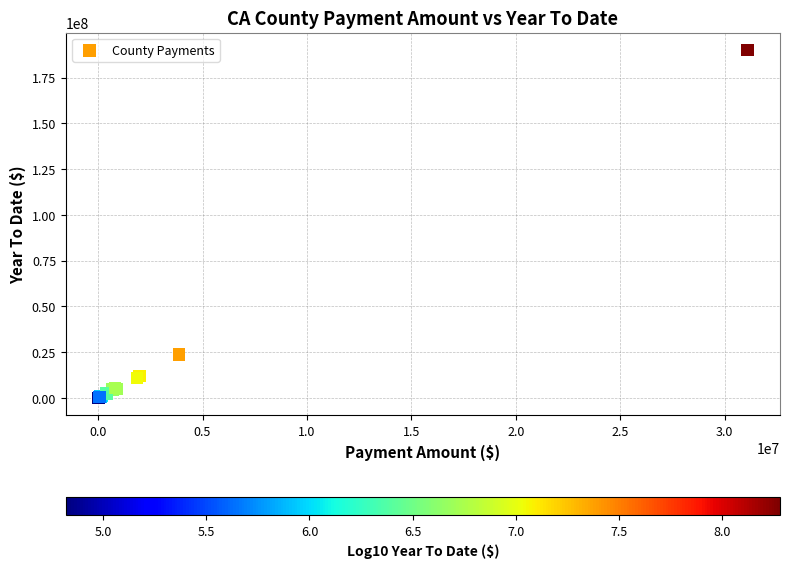

What Y value in the scatter plot is closest to 95053808?

23740333.8